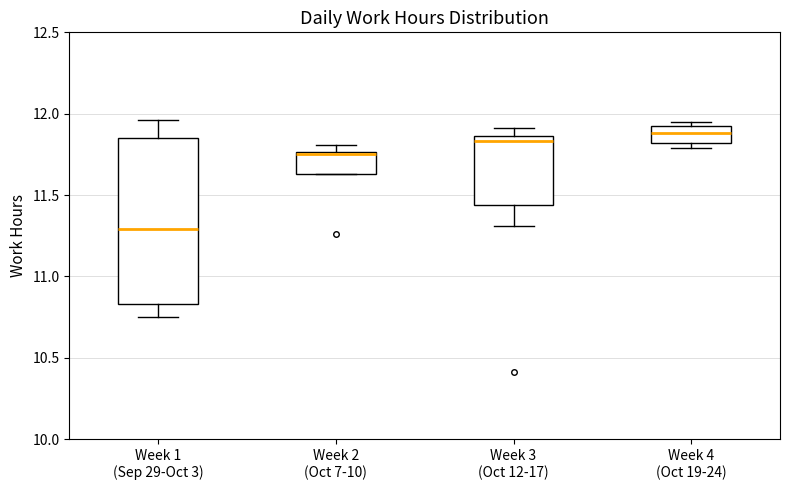

Reading left to right, read every box against the y-axis: the position of its median line, the range the box covers, and the ends of its whiskers. The values are not printed on the chart, so give them approximately, as read against the axis.

Week 1 (Sep 29-Oct 3): median 11.30, box 10.85 to 11.85, whiskers 10.75 to 11.95
Week 2 (Oct 7-10): median 11.75 (just below the box's upper edge), box 11.65 to 11.75, whiskers 11.65 to 11.80
Week 3 (Oct 12-17): median 11.85 (just below the box's upper edge), box 11.45 to 11.85, whiskers 11.30 to 11.90
Week 4 (Oct 19-24): median 11.90, box 11.80 to 11.95, whiskers 11.80 (just below the box's lower edge) to 11.95 (just above the box's upper edge)